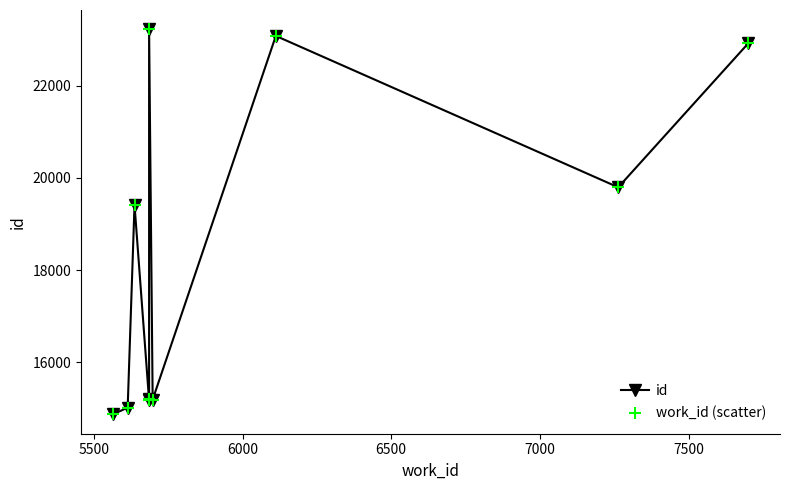

What is the total value across all series at 7000?

30422